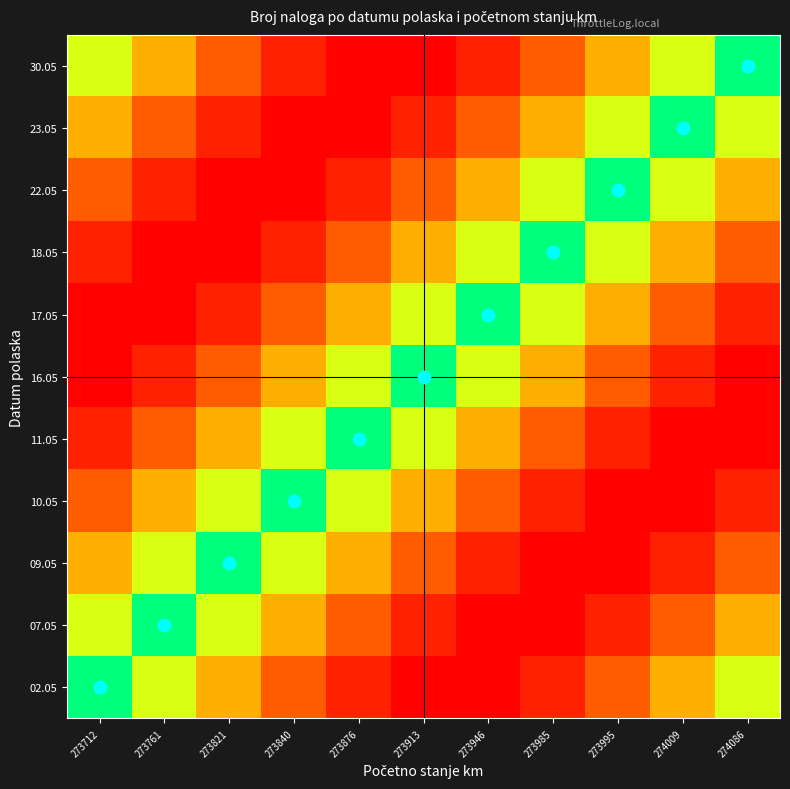

Rank the series by their maximum value, from highest to lowest.

02.05, 07.05, 09.05, 10.05, 11.05, 16.05, 17.05, 18.05, 22.05, 23.05, 30.05